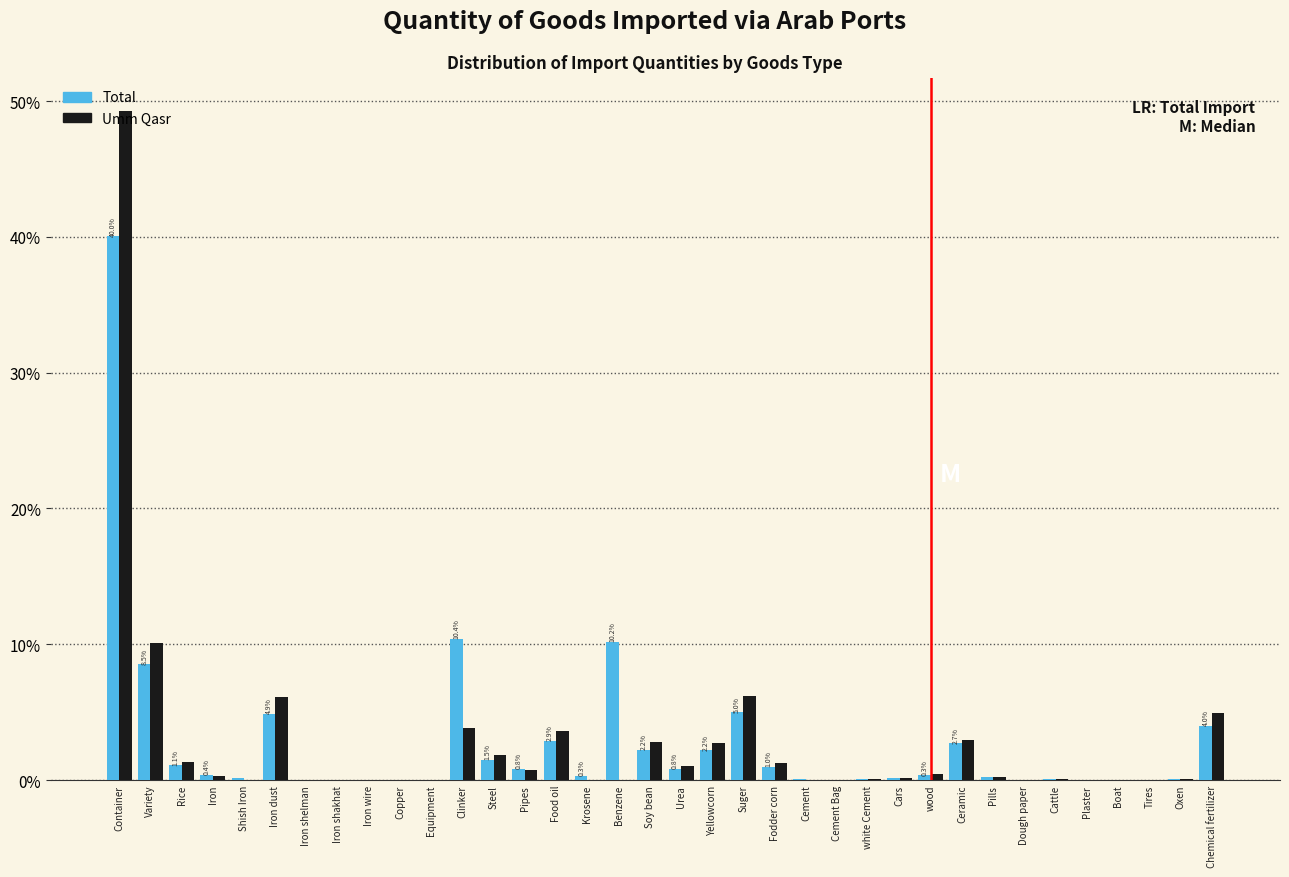

What is the sum of all Umm Qasr values?

100.0